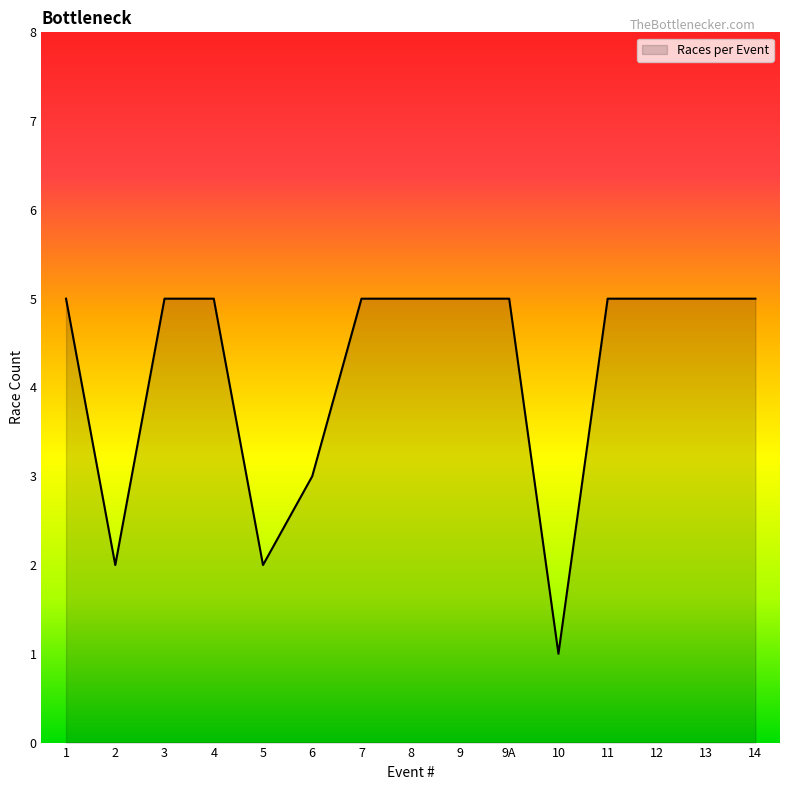

Which label corresponds to the smallest value in the chart?

10